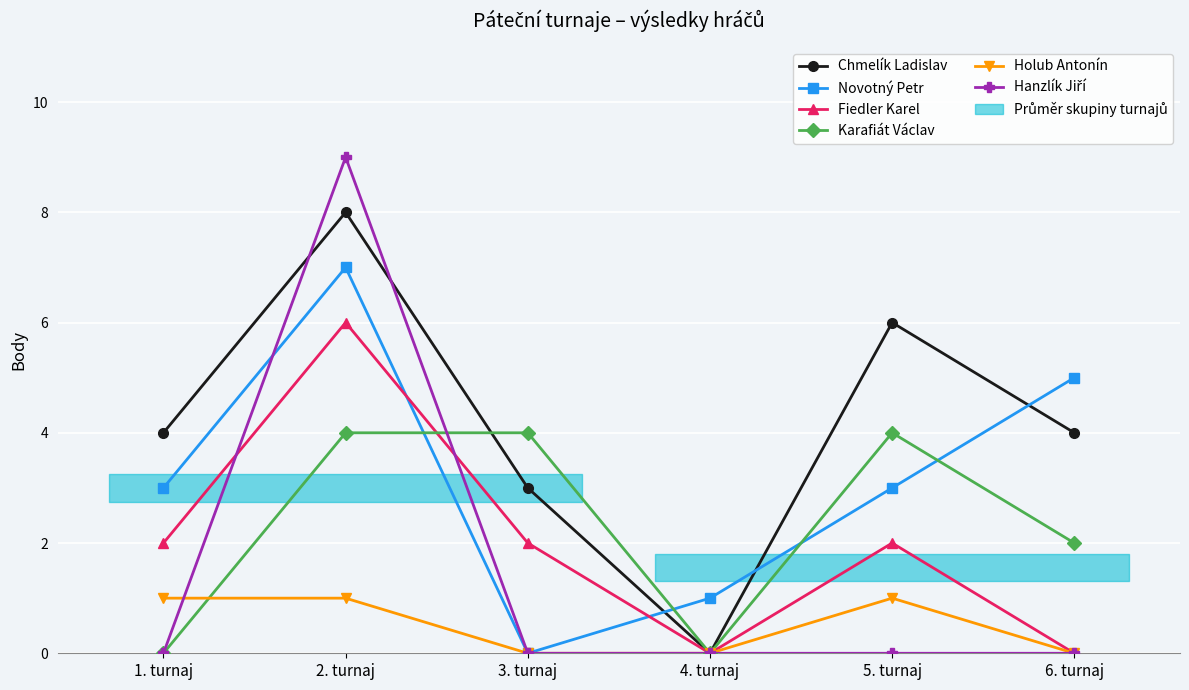

What are all the series names shown in the legend?

Chmelík Ladislav, Novotný Petr, Fiedler Karel, Karafiát Václav, Holub Antonín, Hanzlík Jiří